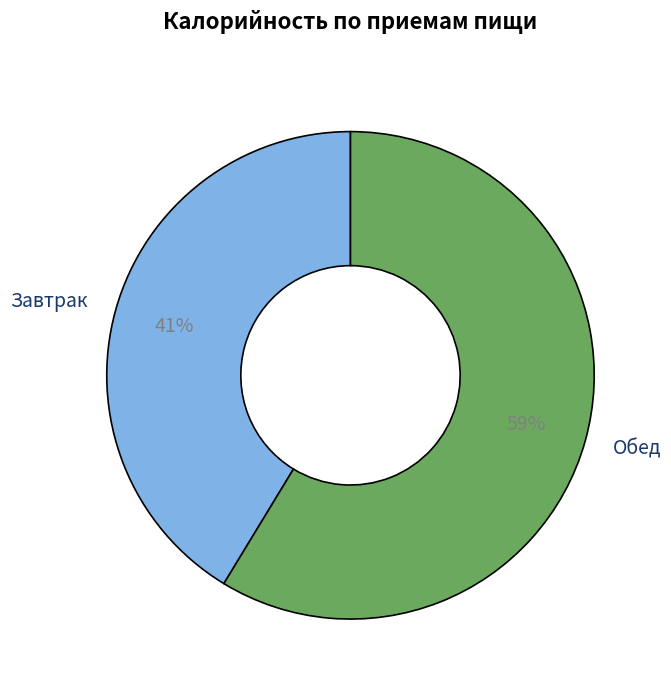

To the nearest percent, what percentage of the pie is Обед?

59%